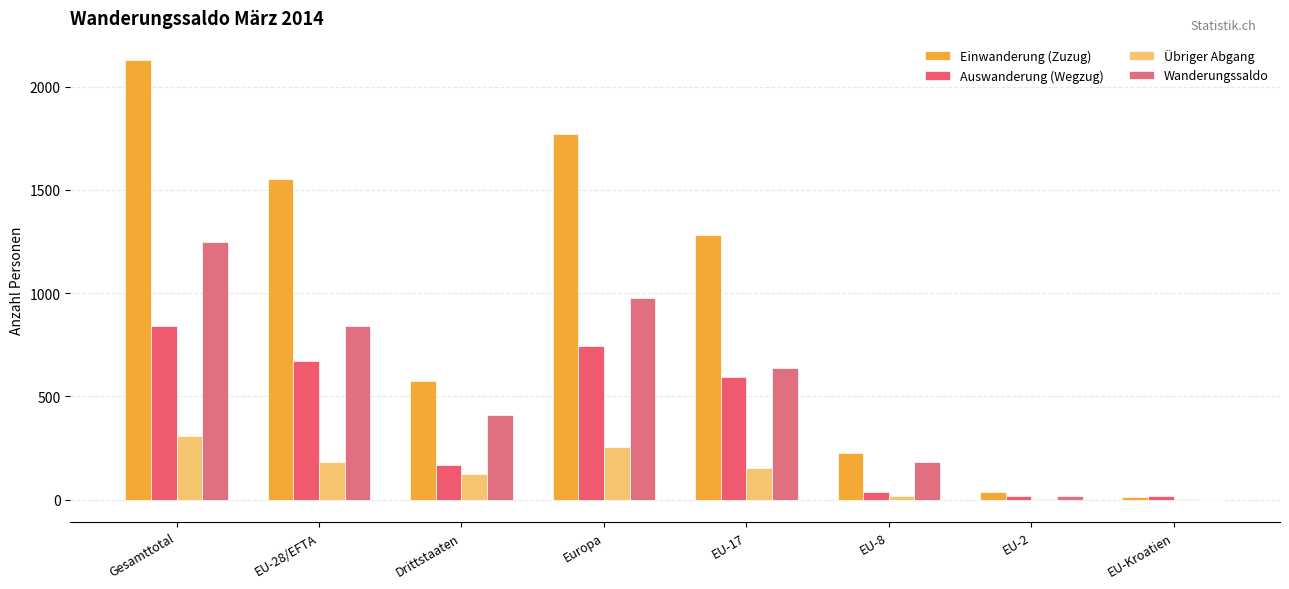

How many distinct data groups are displayed?

4